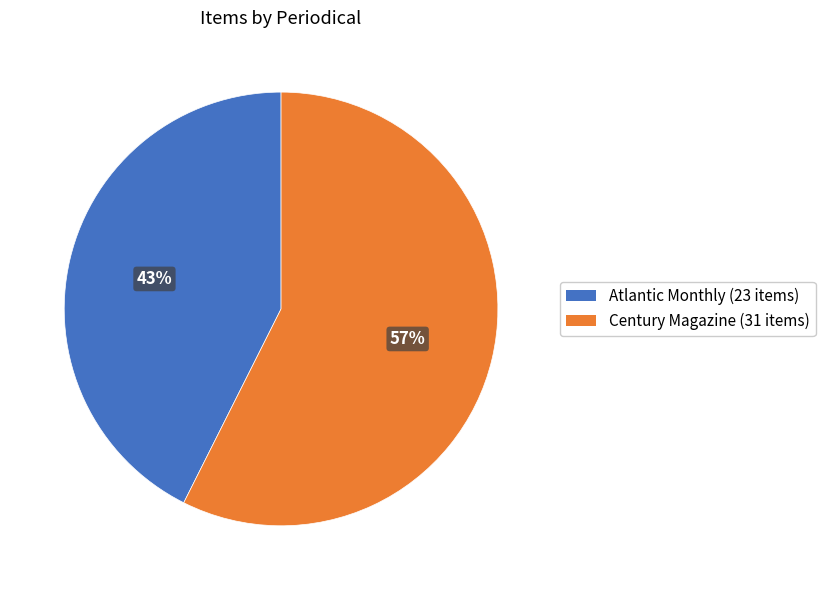

Does any single category account for the majority?

Yes